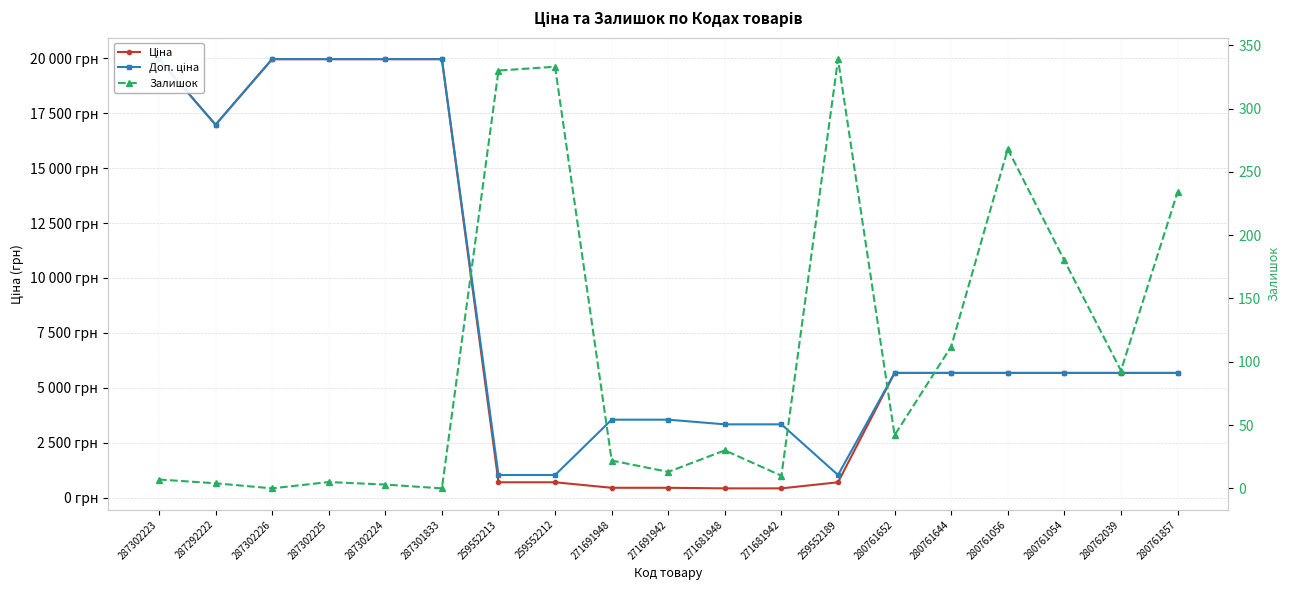

Is the value of Ціна at 287302226 greater than the value of Доп. ціна at 287302224?

No